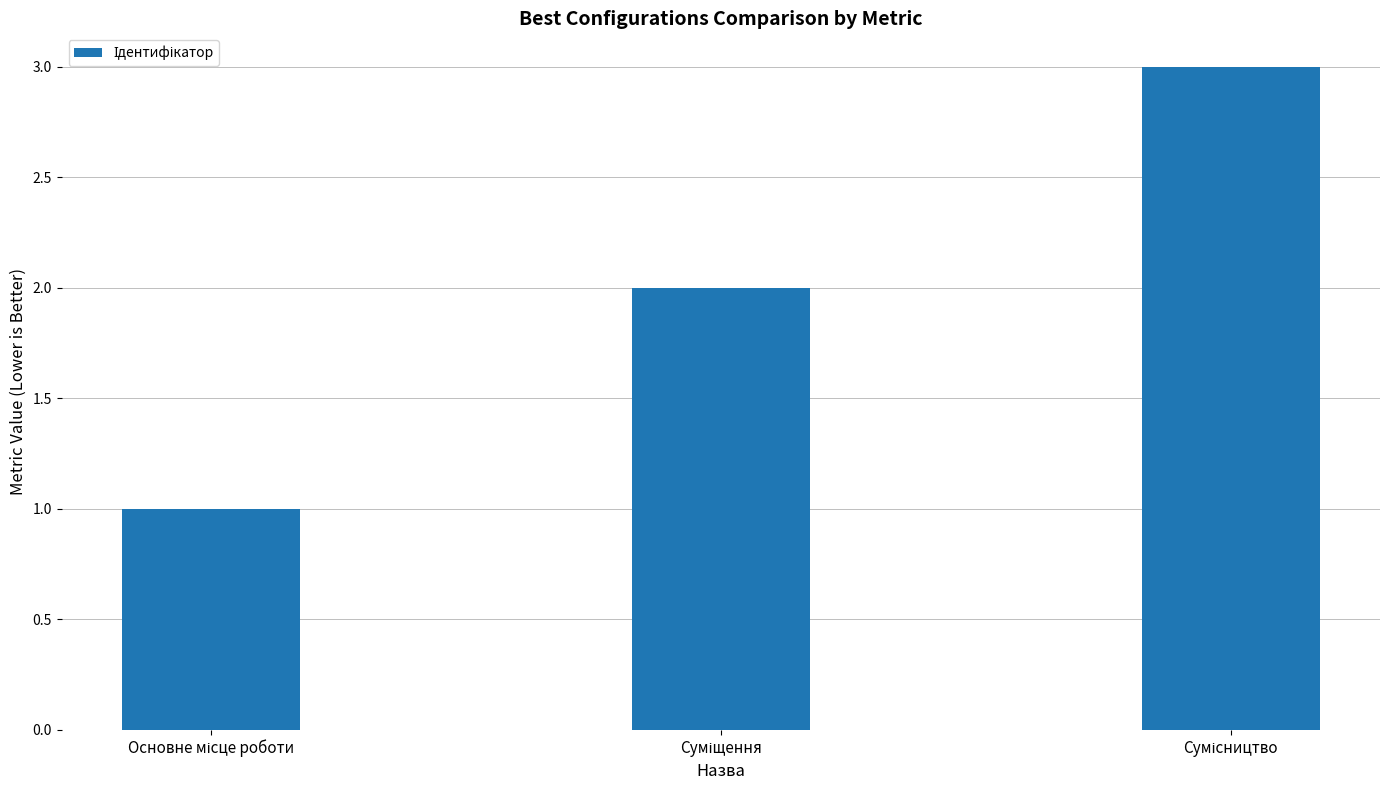

Reading right to left, transcribe all the data shown in this chart.

3	2	1